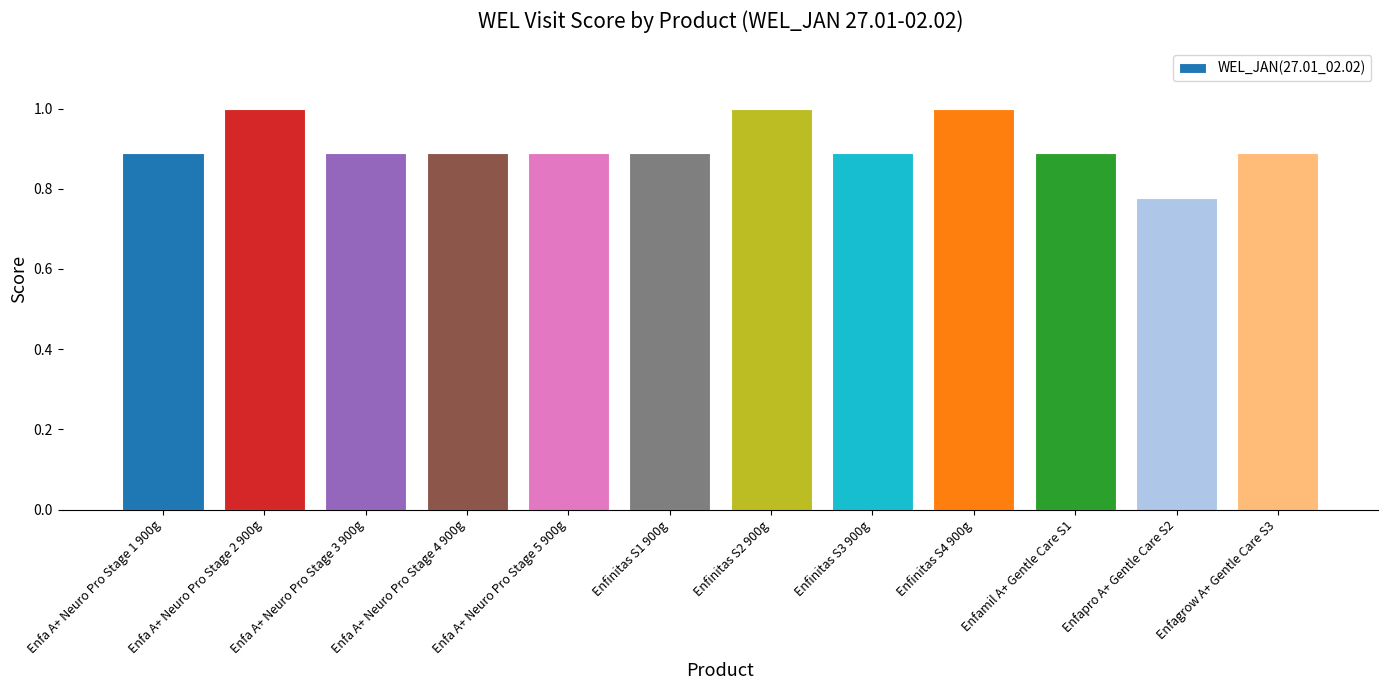

What is the greatest value displayed?

1.0